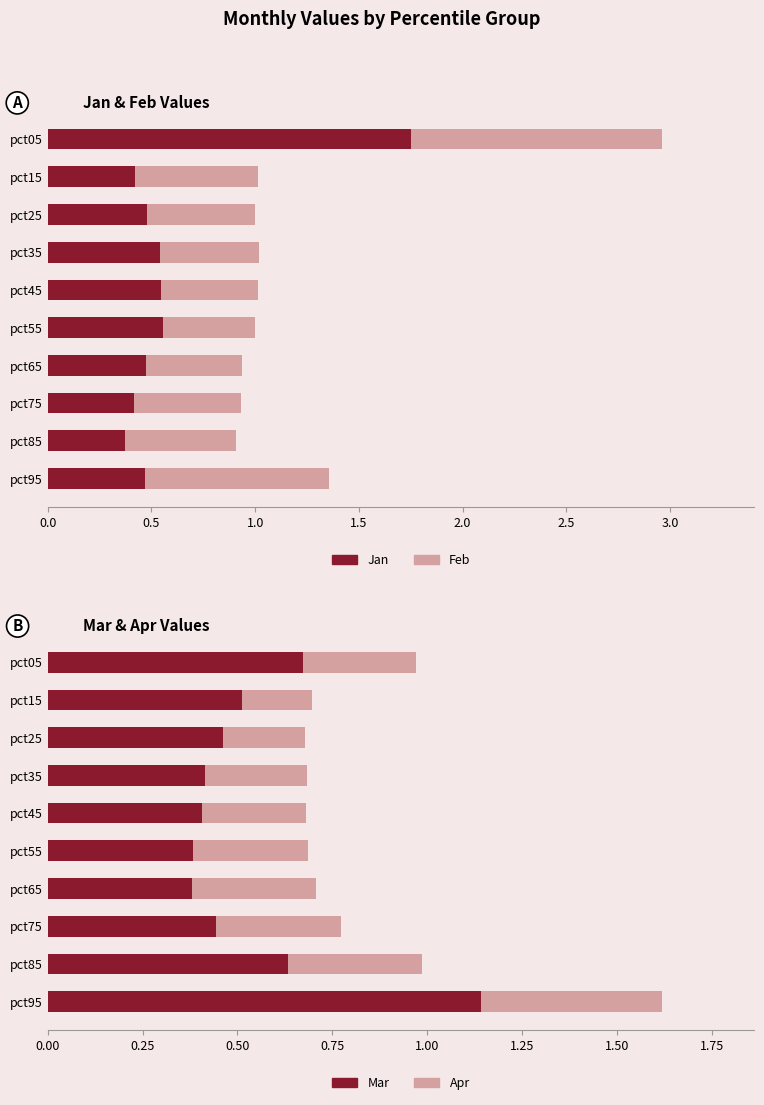

Which series has the largest total across all categories?

Feb